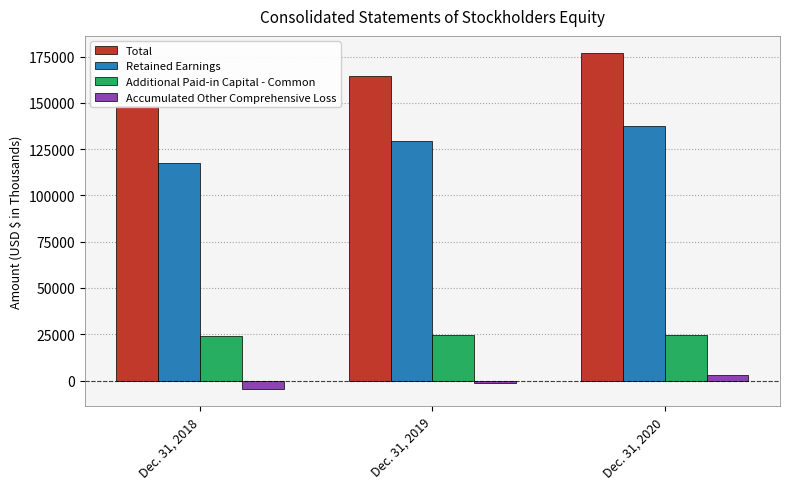

At which label is Additional Paid-in Capital - Common closest to 24495?

Dec. 31, 2019